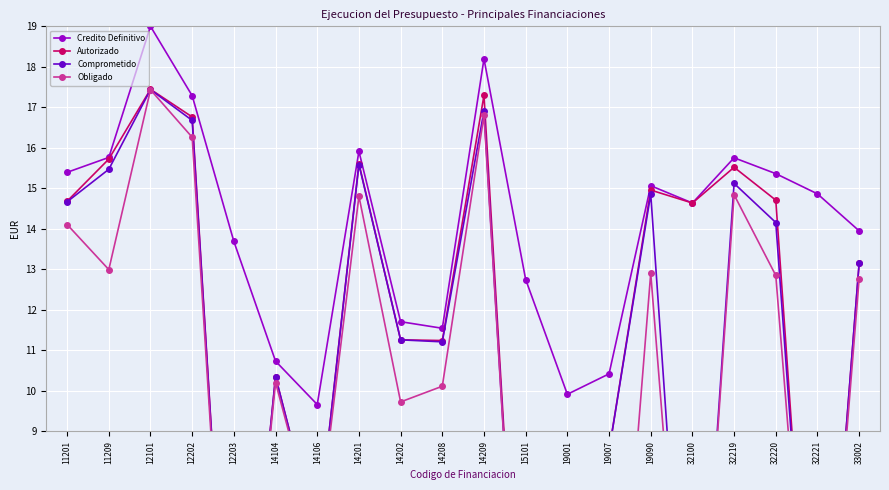

Is the value of Obligado at 32221 greater than the value of Credito Definitivo at 14104?

No